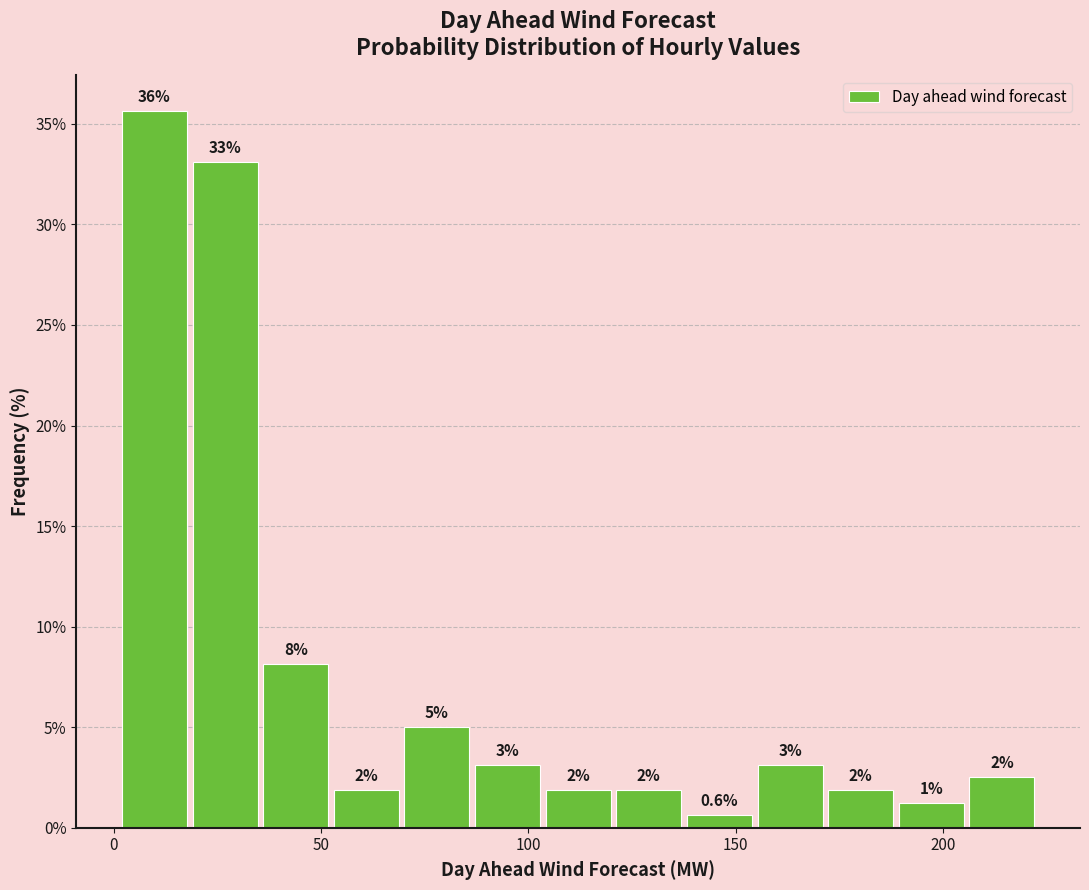

Around what value on the x-axis is the tallest bar? Give the approximate position of its centre, as read against the axis.

10